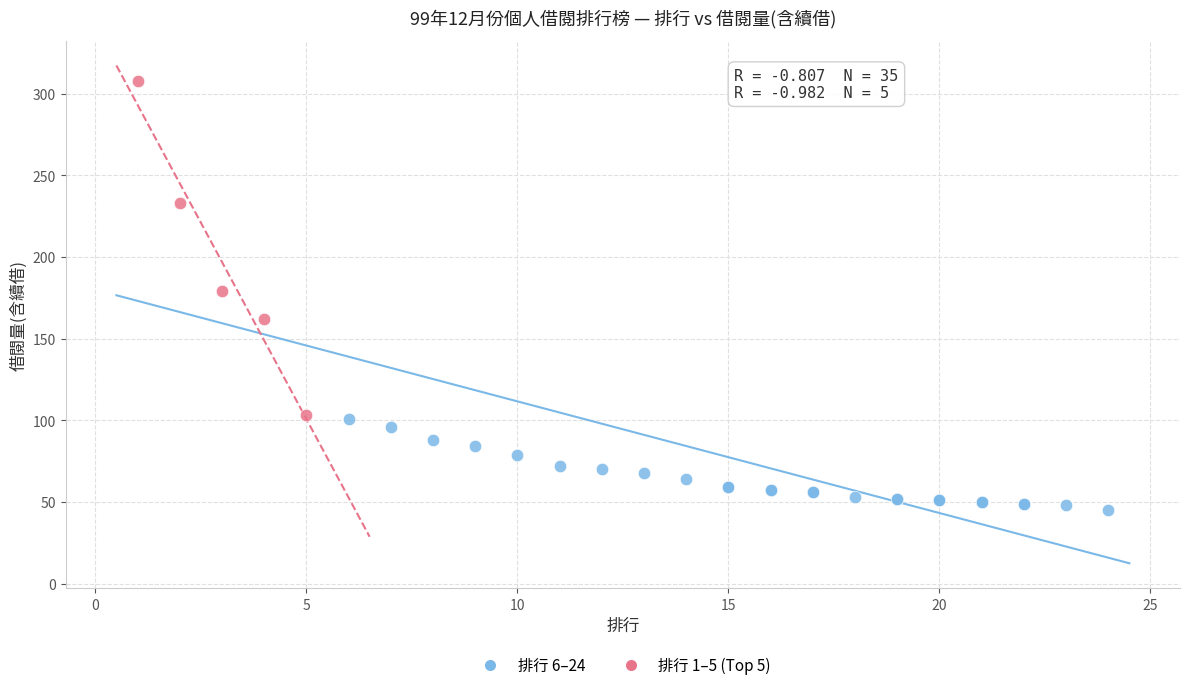

Which series reaches the maximum Y coordinate?

排行 1–5 (Top 5)